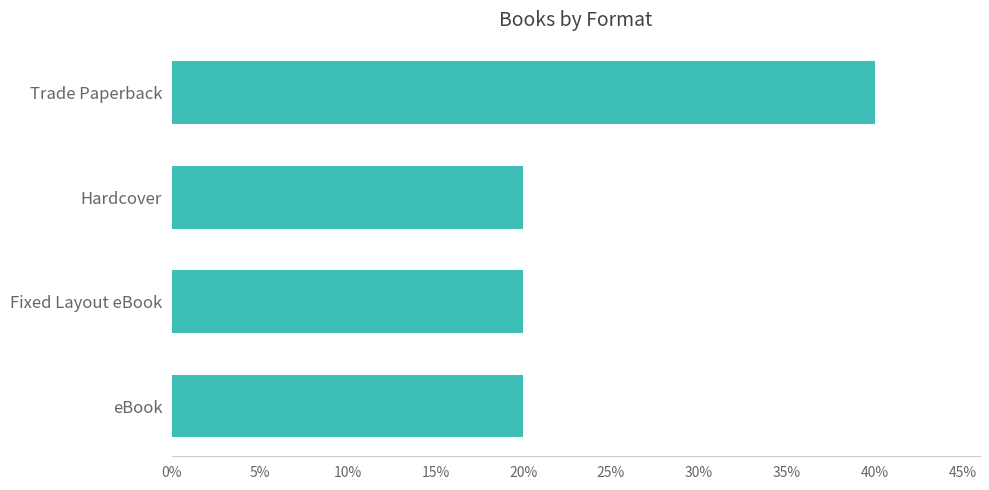

Does the chart contain any negative values?

No